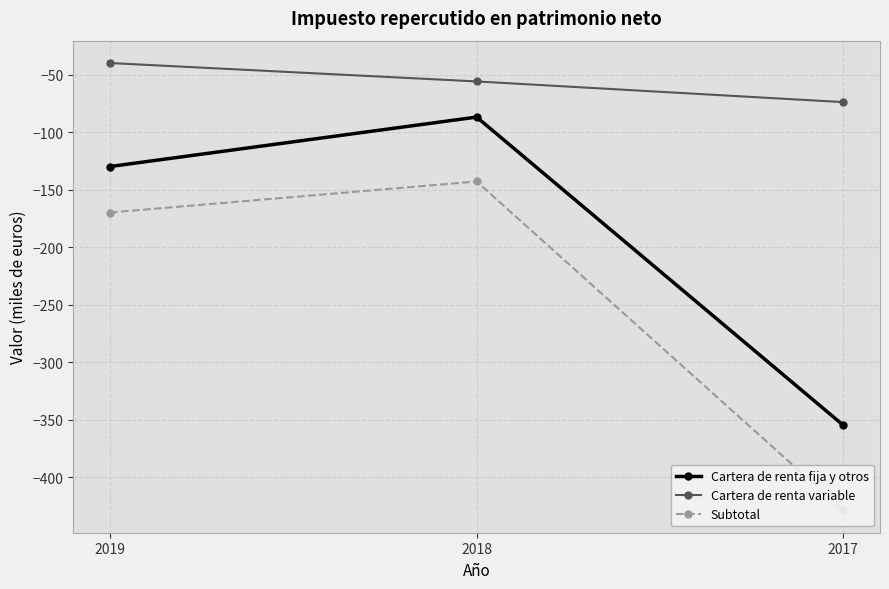

True or false: Cartera de renta variable has a value of -98 at 2018.

False